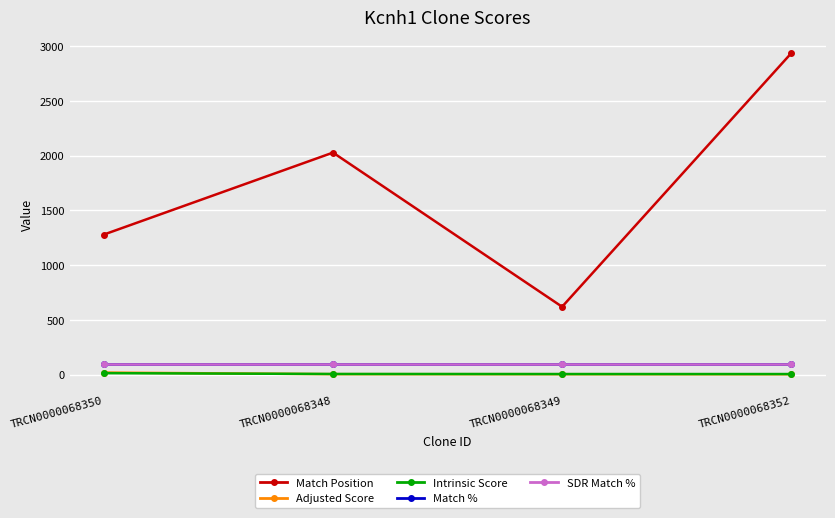

Which series changed the most between TRCN0000068348 and TRCN0000068352?

Match Position